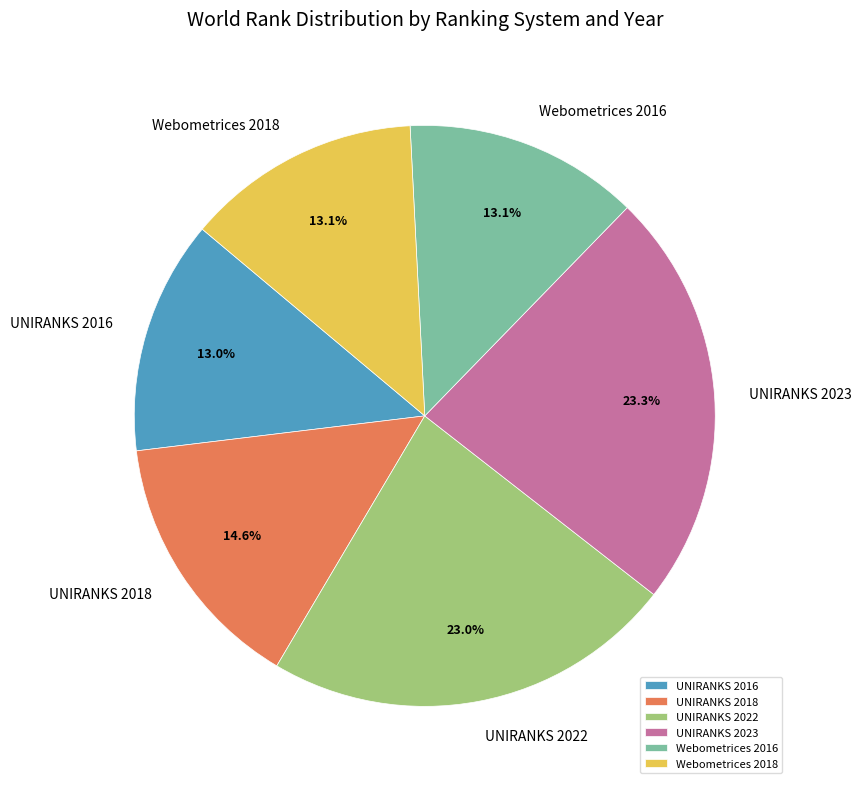

What portion of the pie excludes UNIRANKS 2022?

77.0%